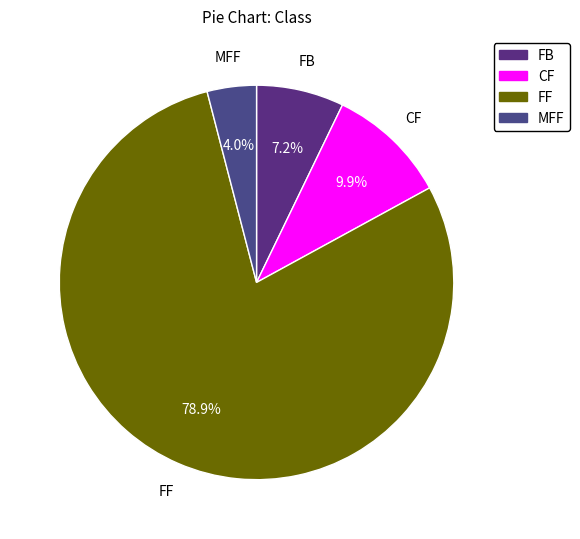

Which category accounts for the majority?

FF